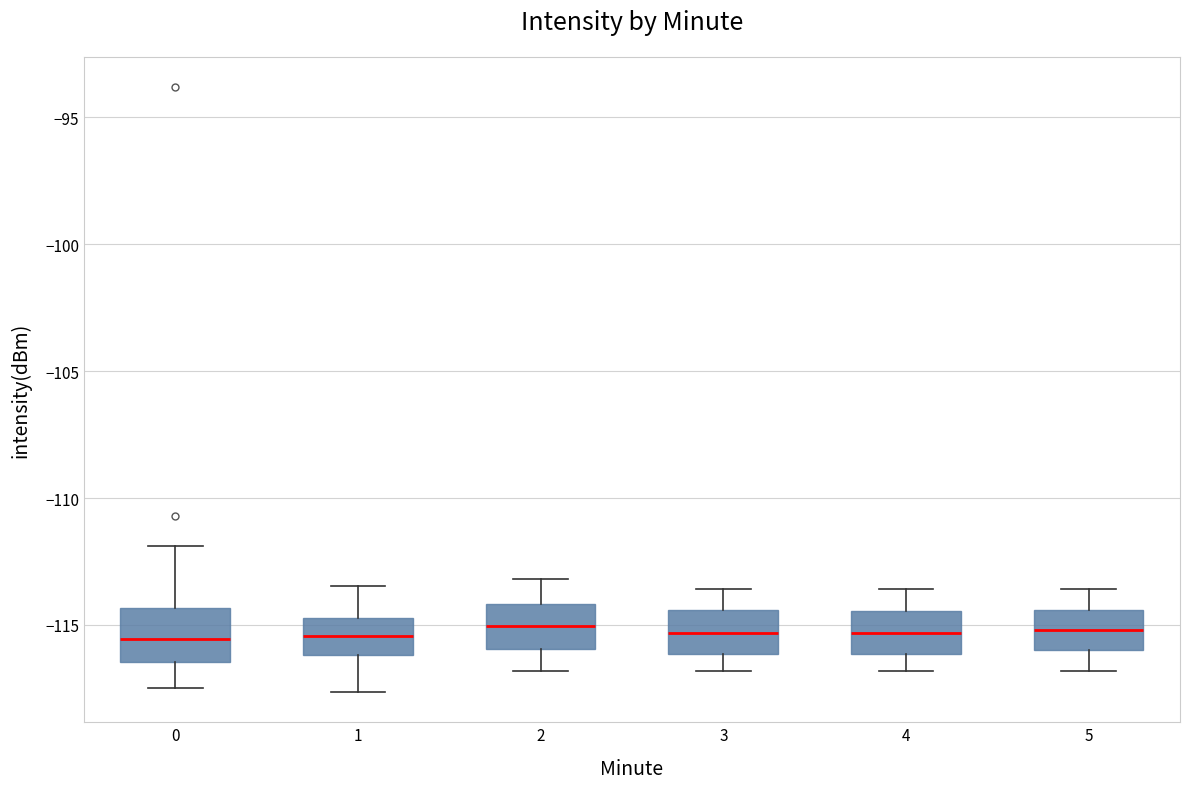

Reading left to right, read every box against the y-axis: the position of its median line, the range the box covers, and the ends of its whiskers. The values are not printed on the chart, so give them approximately, as read against the axis.

0: median -115.5, box -116.5 to -114.5, whiskers -117.5 to -112.0
1: median -115.5, box -116.0 to -114.5, whiskers -117.5 to -113.5
2: median -115.0, box -116.0 to -114.0, whiskers -117.0 to -113.0
3: median -115.5, box -116.0 to -114.5, whiskers -117.0 to -113.5
4: median -115.5, box -116.0 to -114.5, whiskers -117.0 to -113.5
5: median -115.0, box -116.0 to -114.5, whiskers -117.0 to -113.5